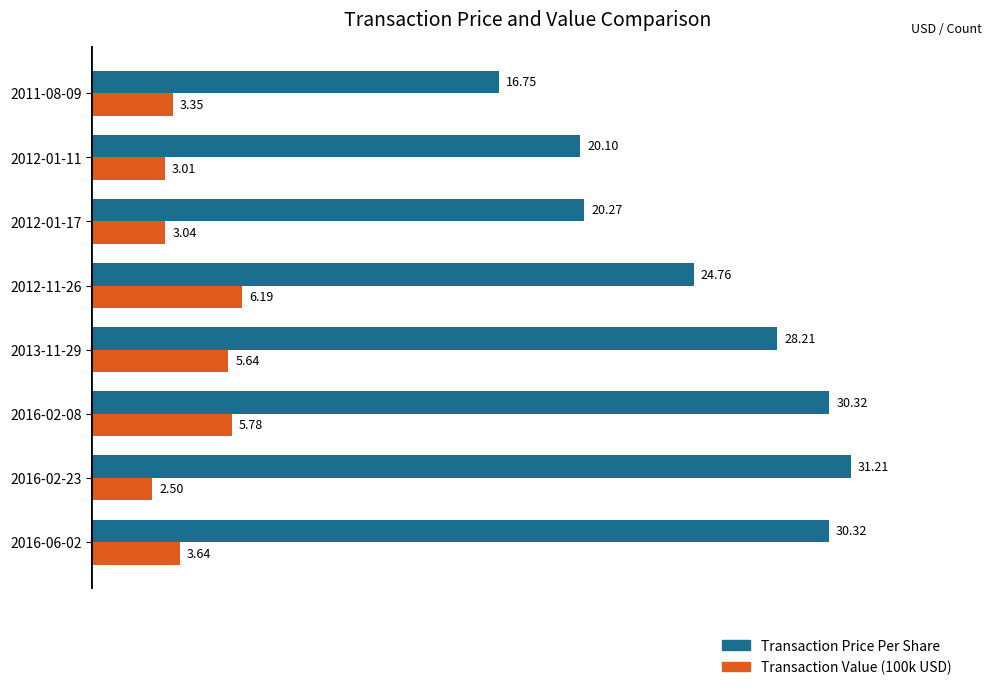

What is the difference between the maximum and minimum values in the Transaction Price Per Share series?

14.5